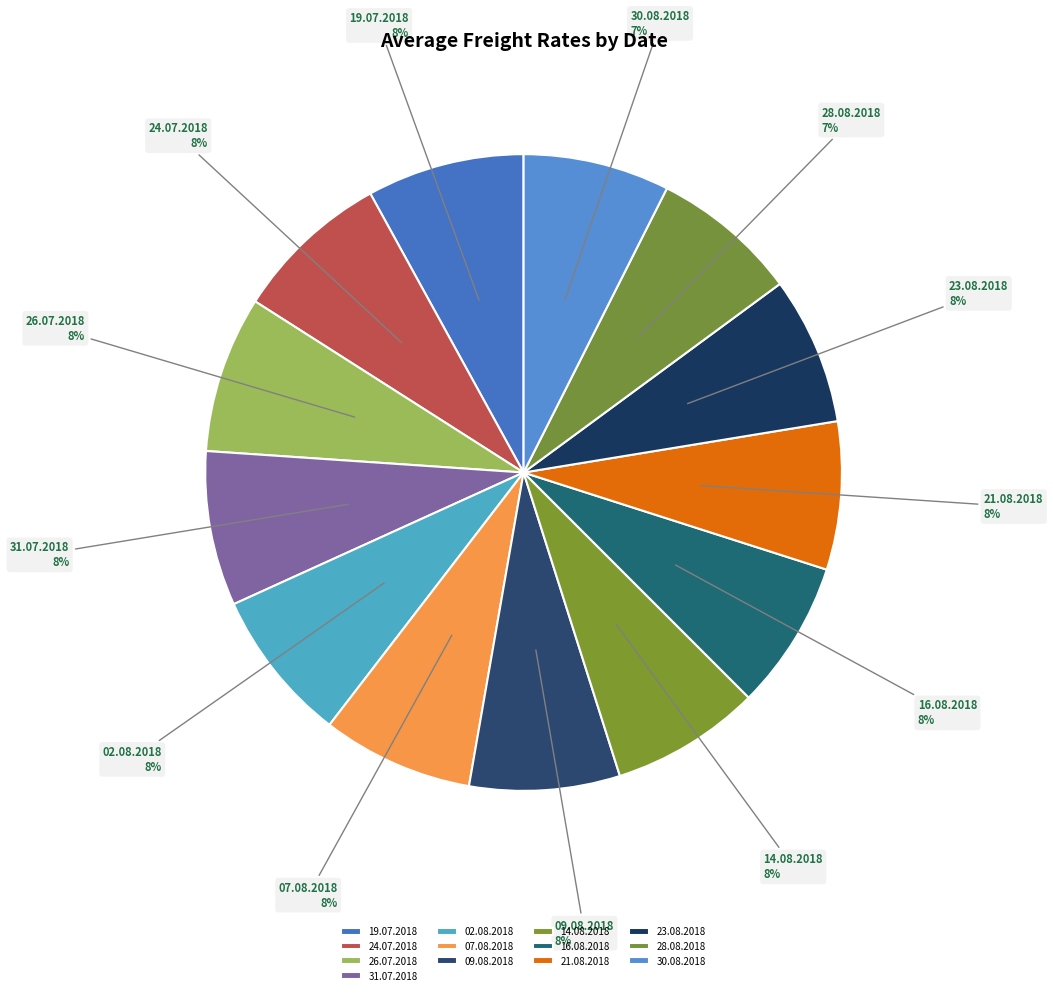

Combined, do 14.08.2018 and 26.07.2018 account for over 50%?

No